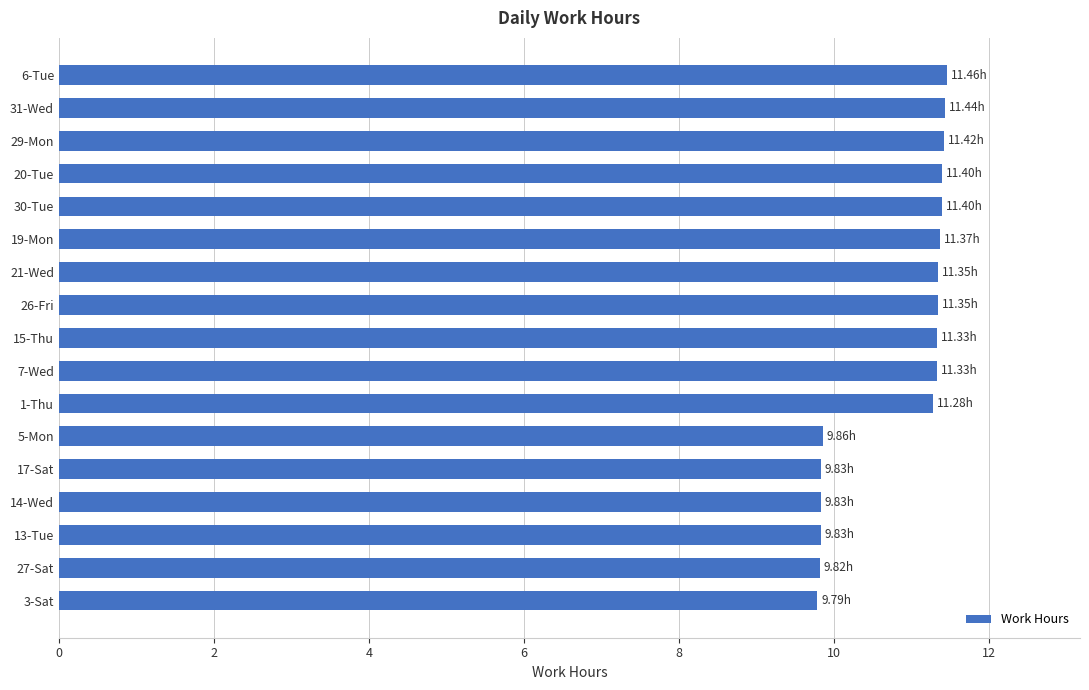

What is the maximum value shown in the chart?

11.5